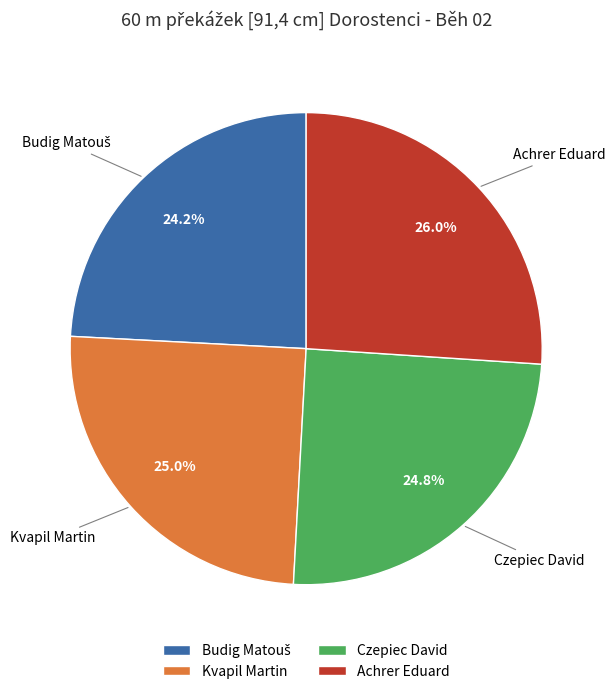

To the nearest percent, what is the difference between the largest and smallest slice percentages?

2%